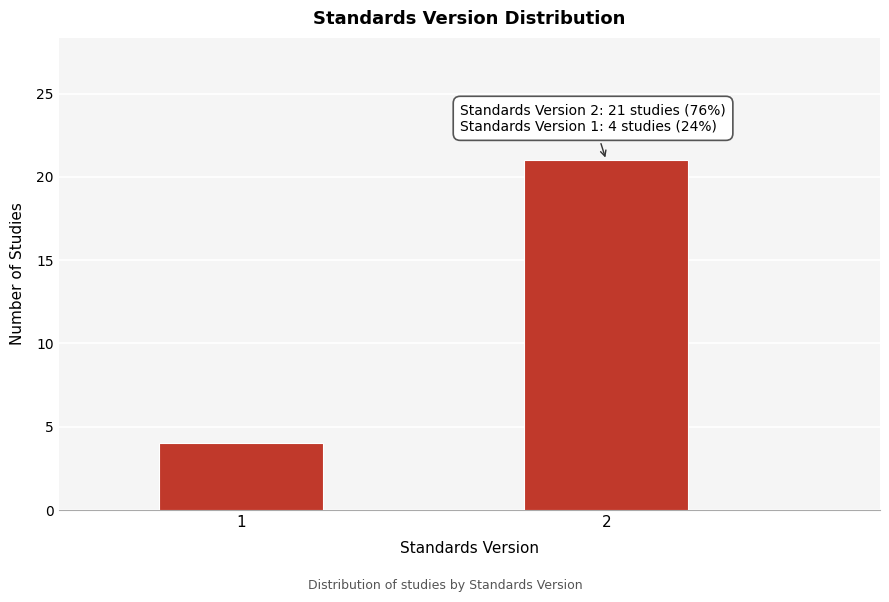

Reading left to right, list all the values displayed in this chart.

1=4	2=21